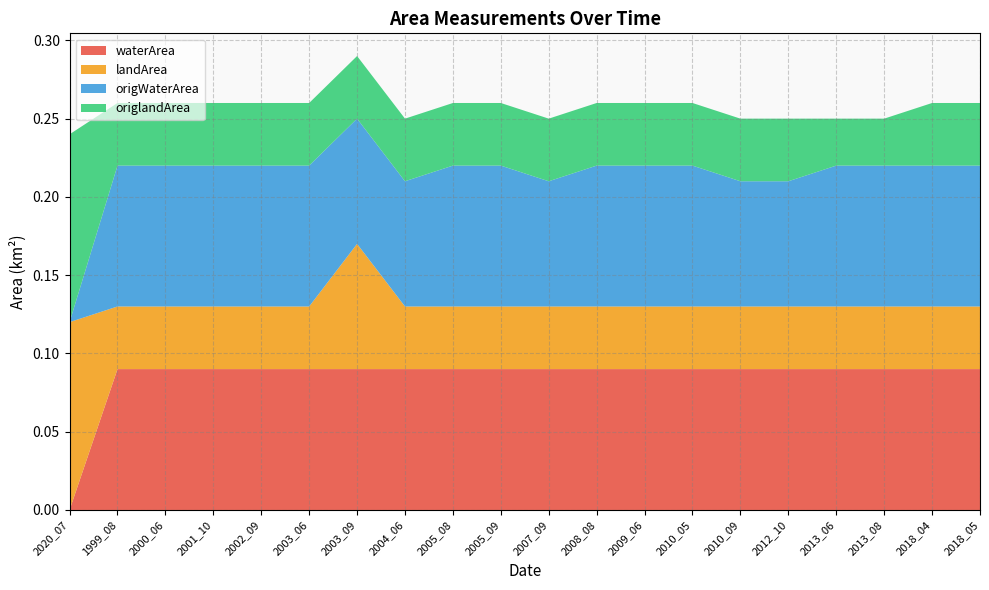

Reading right to left, what are all the values shown in this chart?

waterArea: 0.1	0.1	0.1	0.1	0.1	0.1	0.1	0.1	0.1	0.1	0.1	0.1	0.1	0.1	0.1	0.1	0.1	0.1	0.1	0.0
landArea: 0.0	0.0	0.0	0.0	0.0	0.0	0.0	0.0	0.0	0.0	0.0	0.0	0.0	0.1	0.0	0.0	0.0	0.0	0.0	0.1
origWaterArea: 0.1	0.1	0.1	0.1	0.1	0.1	0.1	0.1	0.1	0.1	0.1	0.1	0.1	0.1	0.1	0.1	0.1	0.1	0.1	0.0
origlandArea: 0.0	0.0	0.0	0.0	0.0	0.0	0.0	0.0	0.0	0.0	0.0	0.0	0.0	0.0	0.0	0.0	0.0	0.0	0.0	0.1